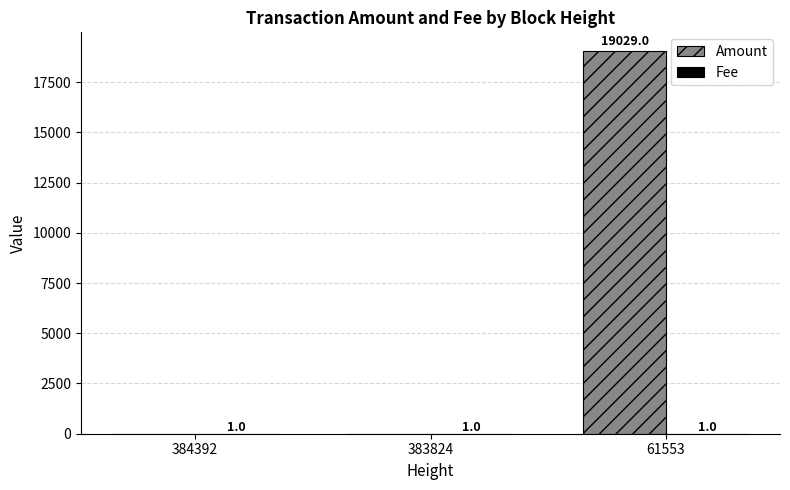

The value of Amount at 384392 is 0. True or false?

True